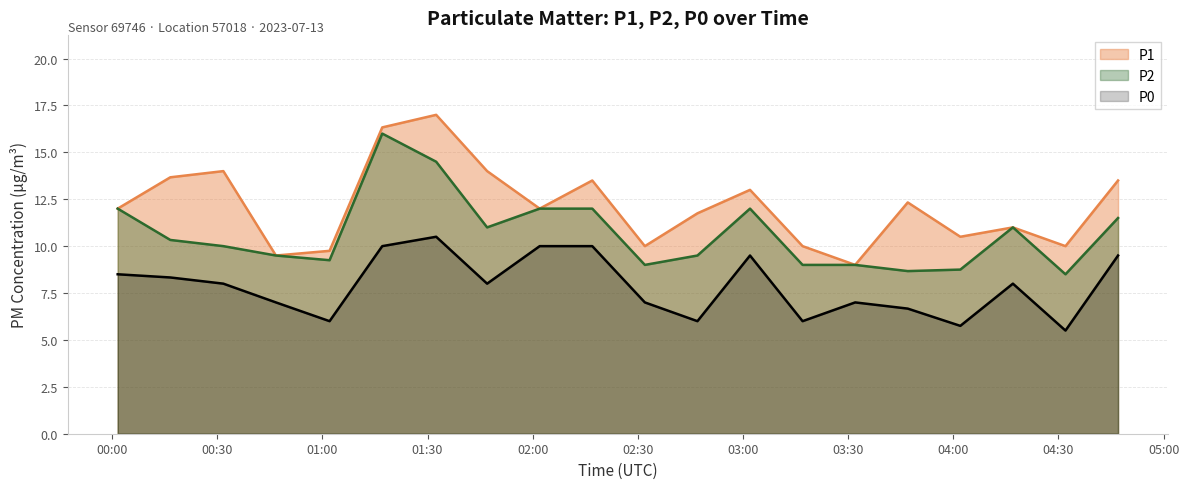

At which label does P2 first exceed 10?

2023-07-13T00:01:36